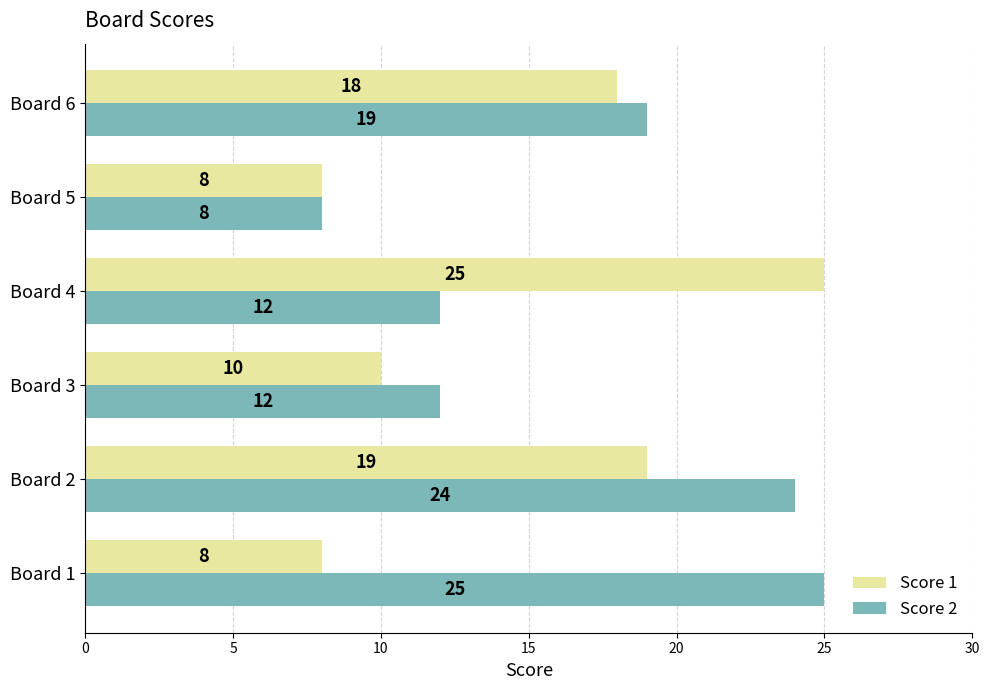

Which series has the largest total across all categories?

Score 2